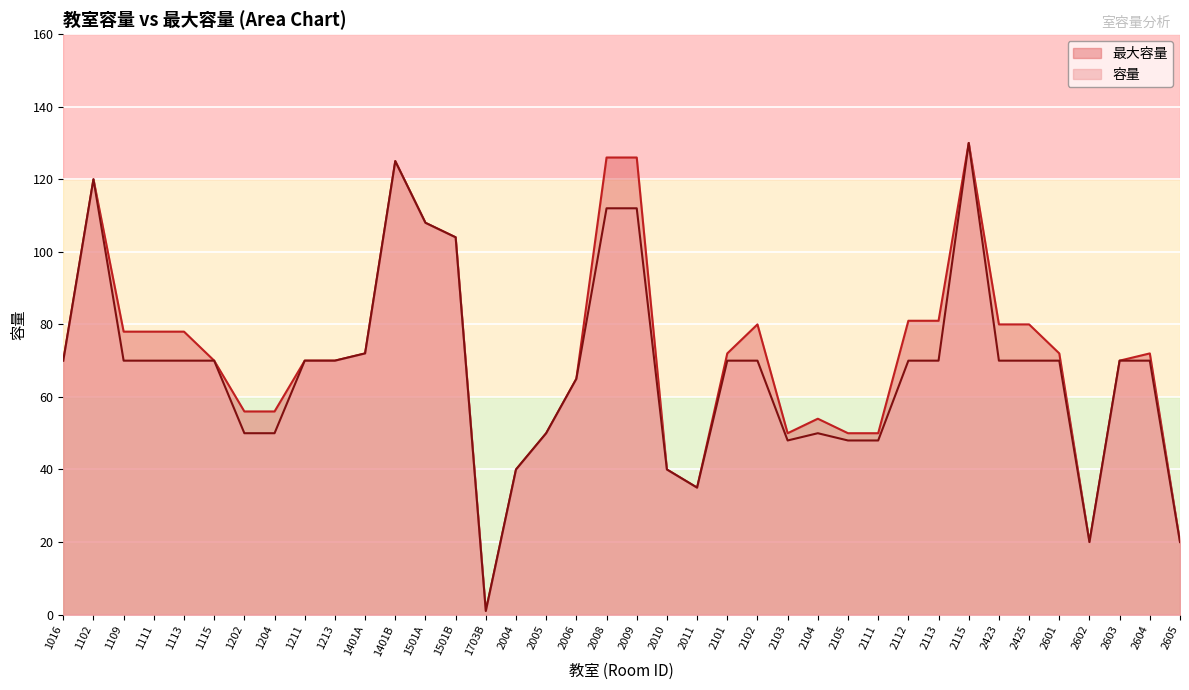

What is the label of the 22nd point from the right?

2005